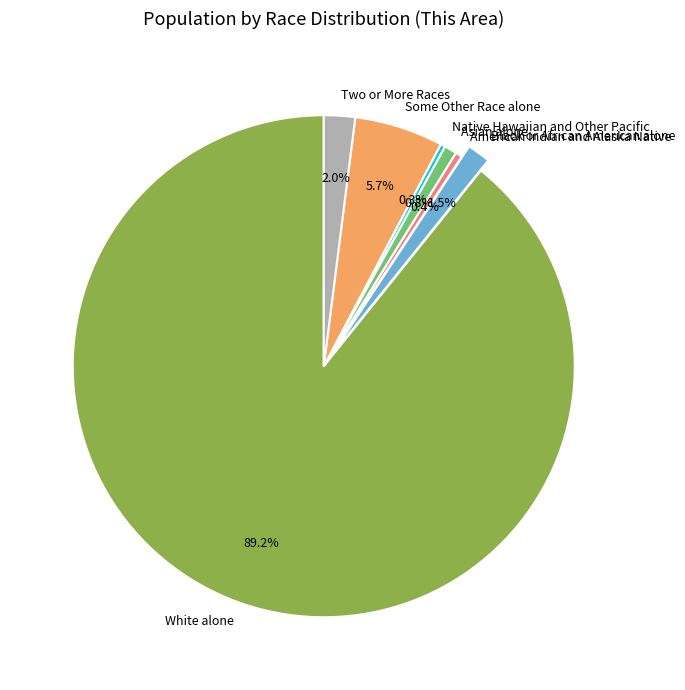

Approximately how many times larger is the value at Two or More Races compared to Some Other Race alone?

0.4